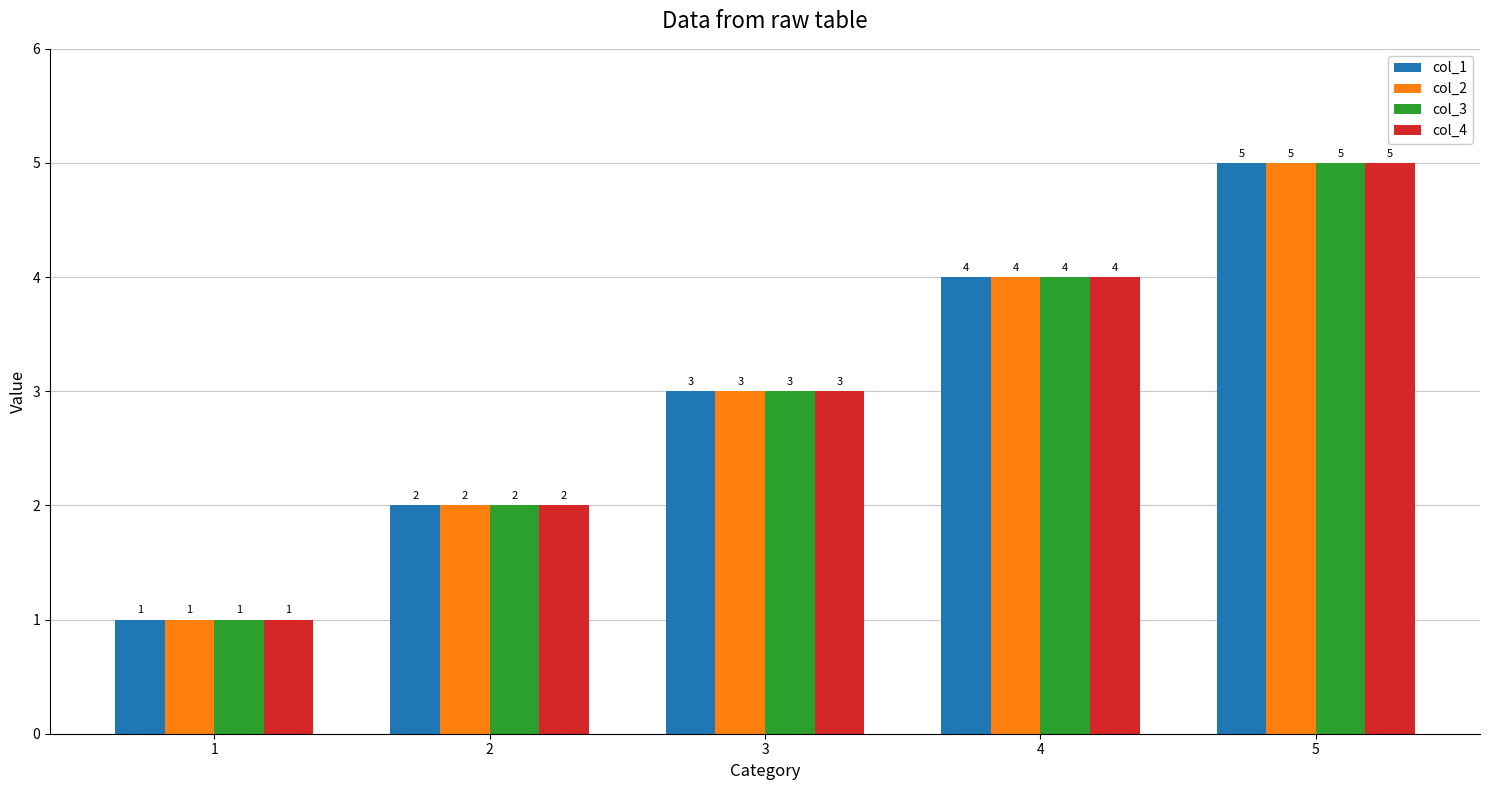

What is the sum of all col_4 values?

15